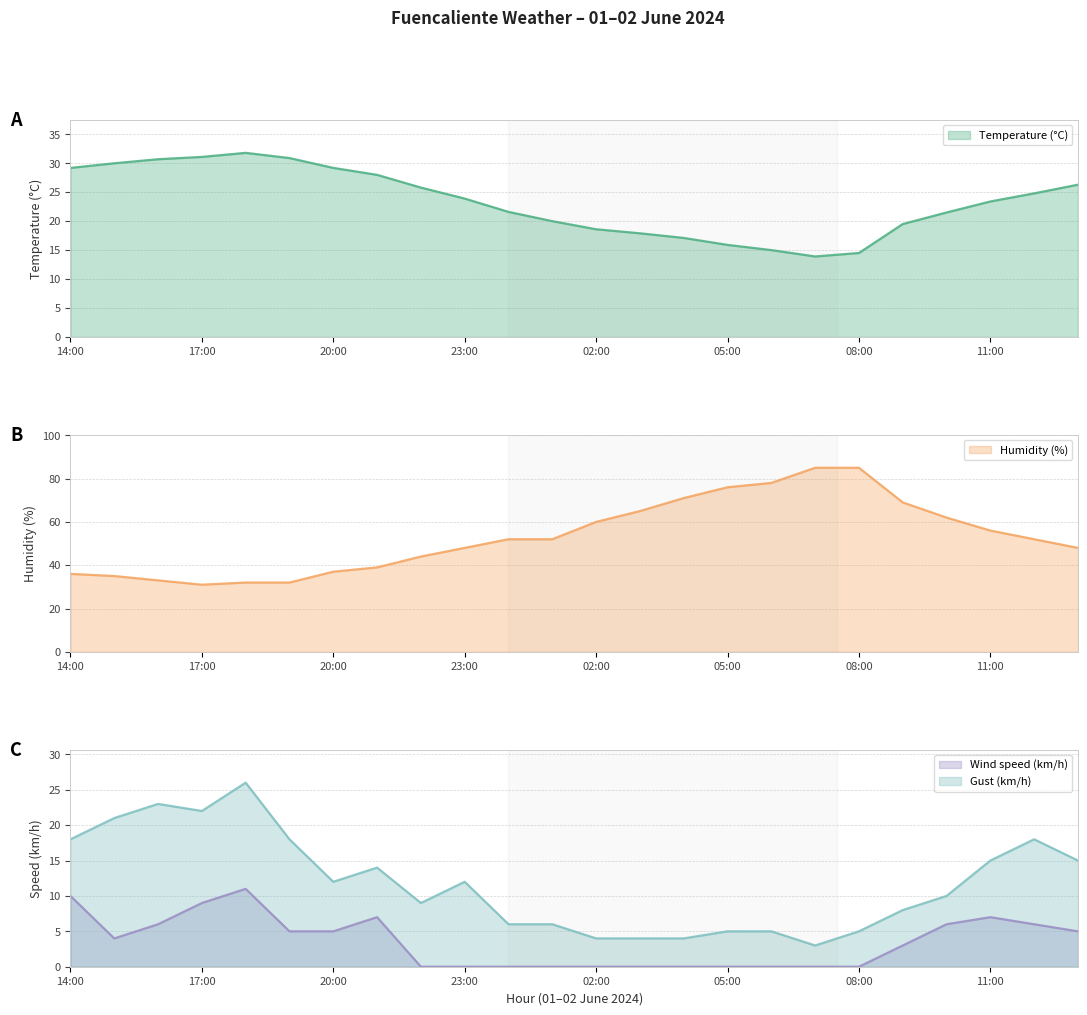

True or false: Humidity (%) and Wind speed (km/h) cross at least once.

False